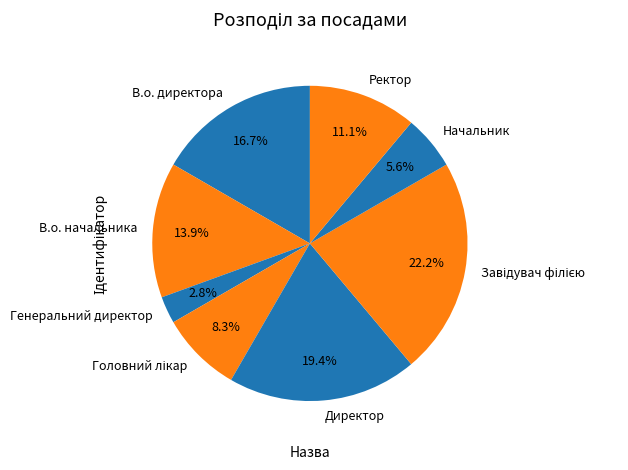

Which category has the smallest portion of the pie?

Генеральний директор